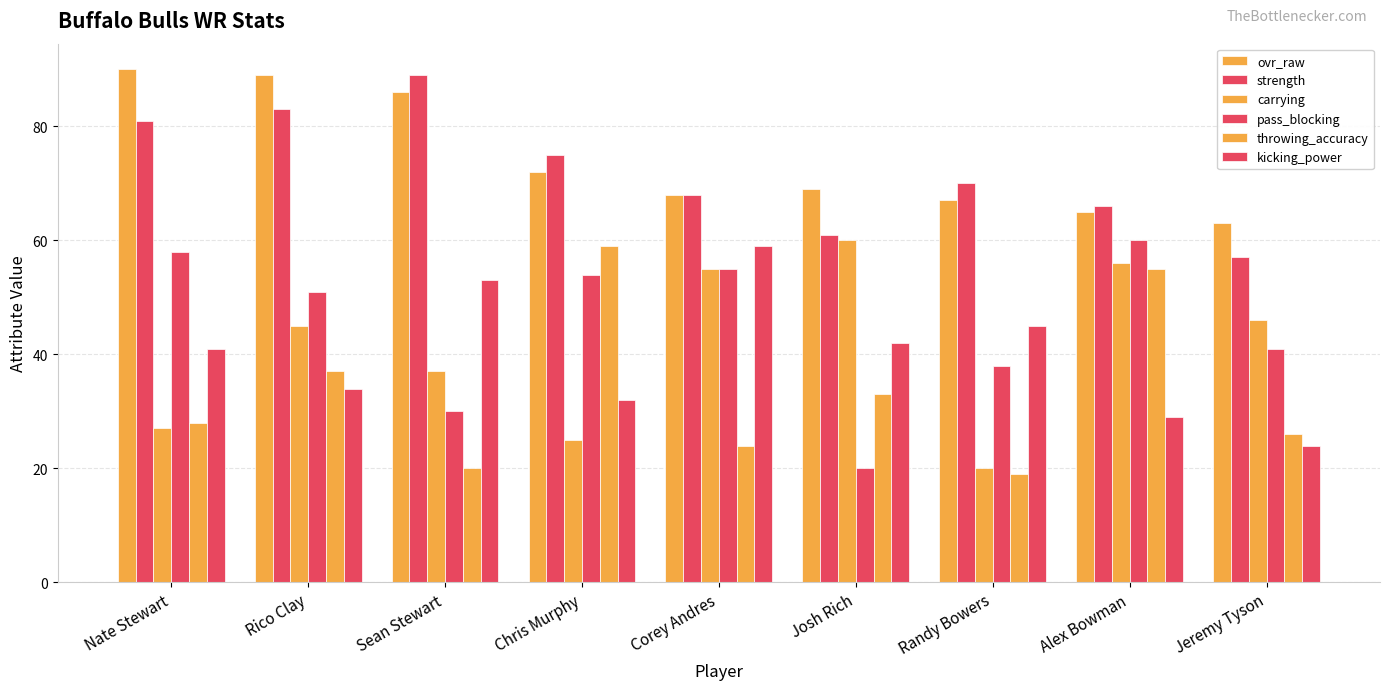

How many groups of bars are there?

9